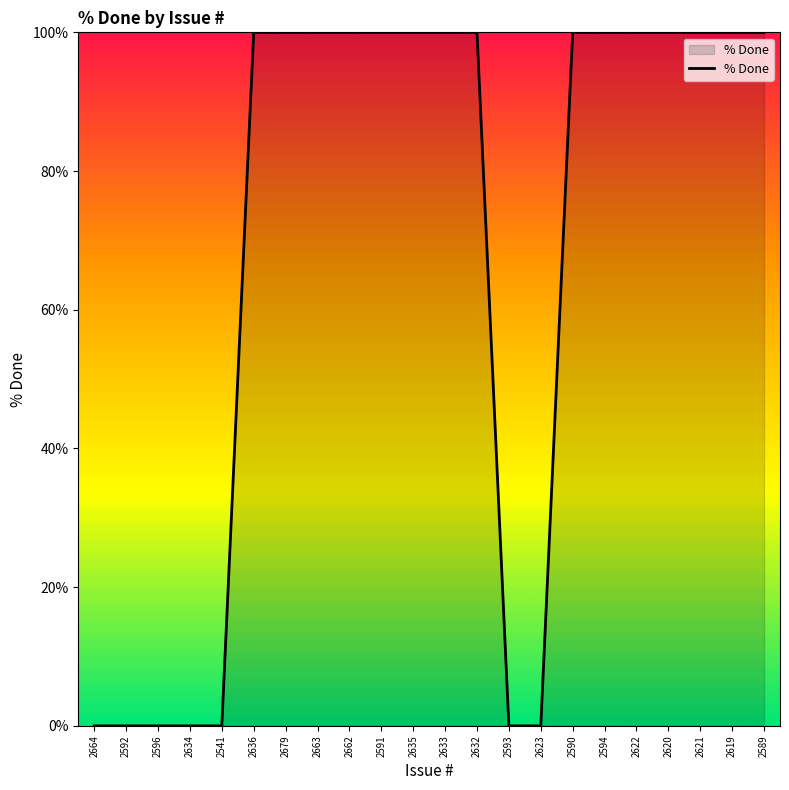

Does the chart have visible grid lines?

No